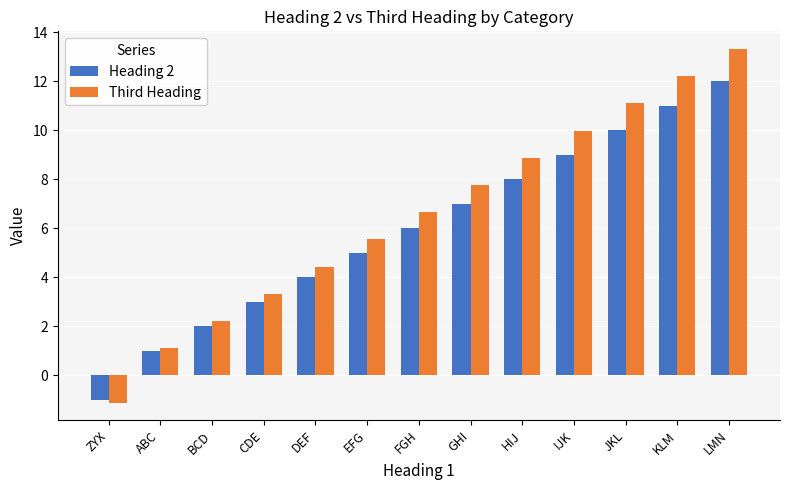

The value of Third Heading at ABC is 1.1. True or false?

True